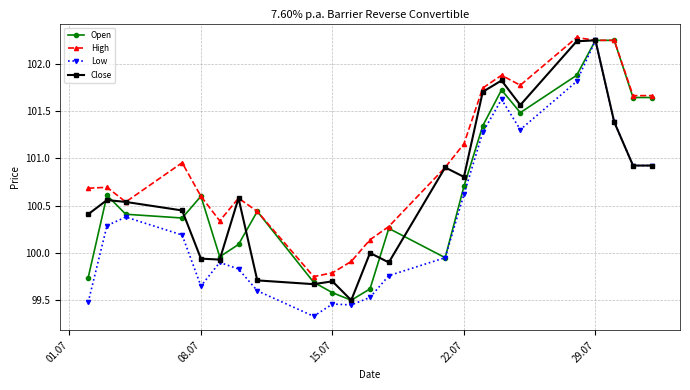

What is the value of the Low point at the 4th from the left?

100.2